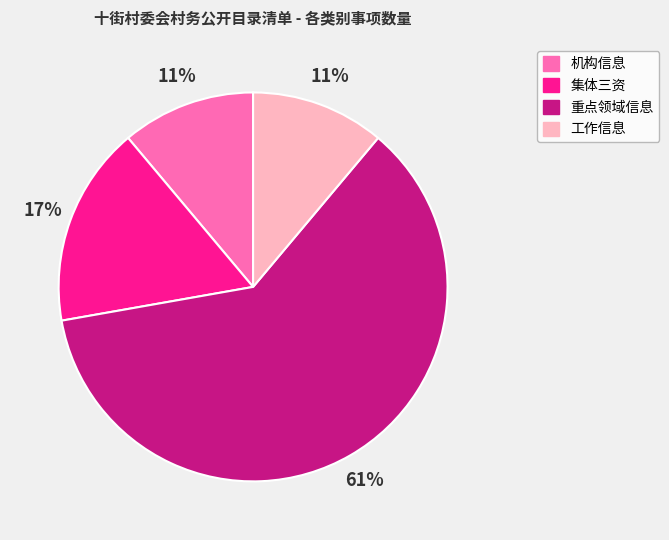

What is the majority slice?

重点领域信息